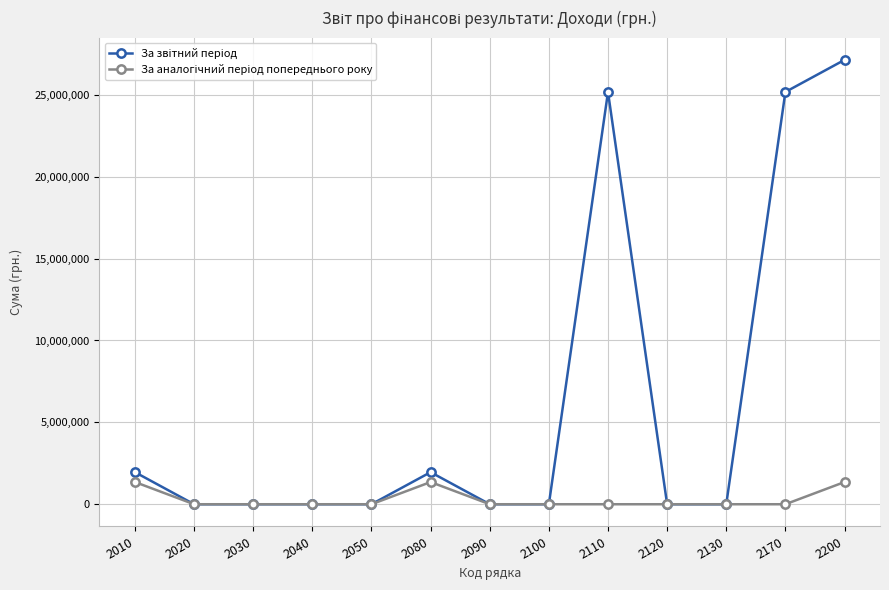

At which category is the sum across all series the highest?

2200